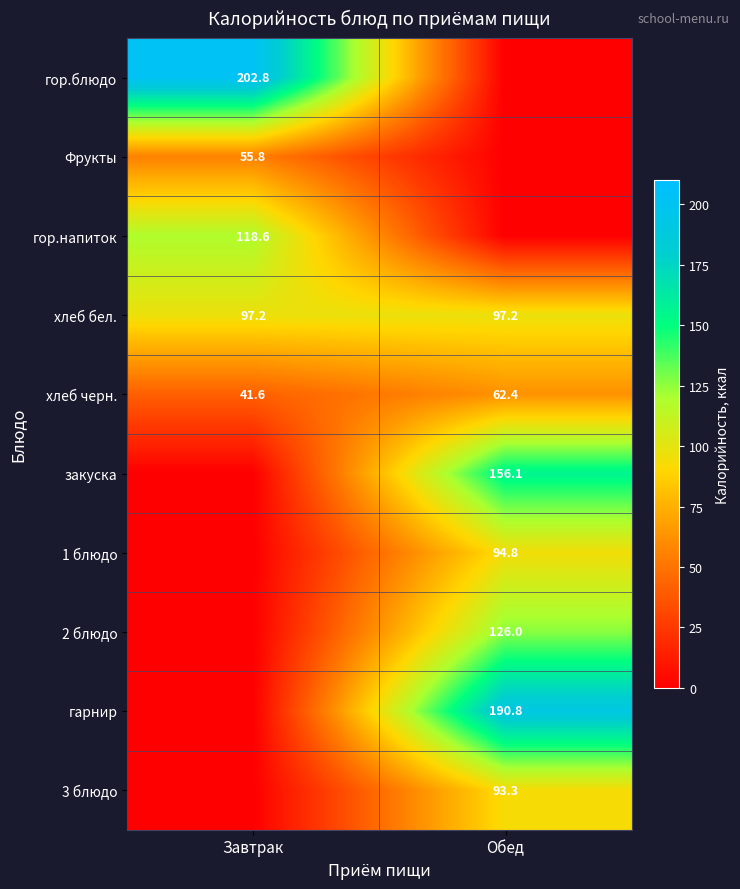

True or false: хлеб черн. has a value of 18.1 at Обед.

False